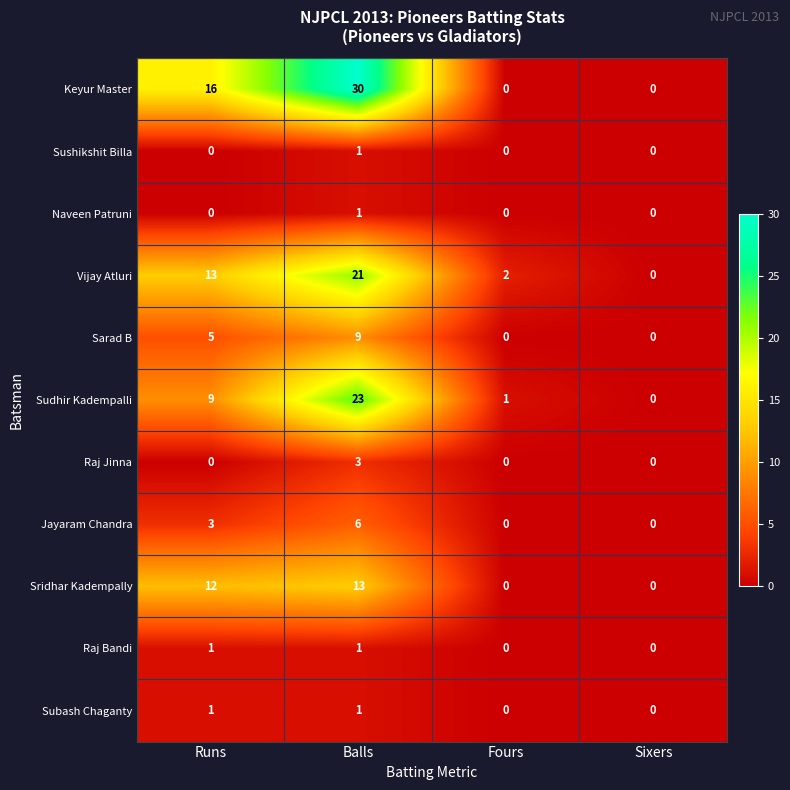

Is it true that Sarad B equals 0 at Fours?

True